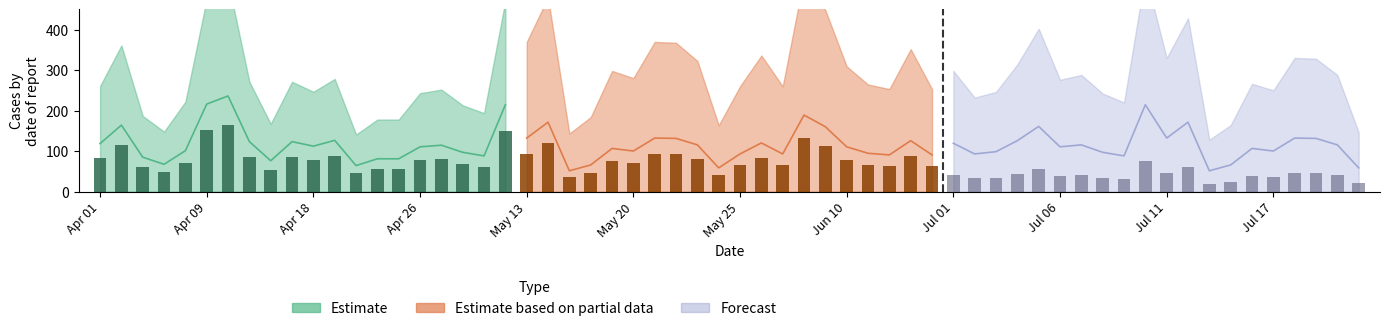

Reading left to right, transcribe all the data shown in this chart.

Estimate: 118.4	164.0	84.8	67.2	100.8	216.0	236.0	123.2	76.0	123.2	112.0	126.4	64.0	80.8	80.8	110.4	114.4	96.8	88.0	214.4
Estimate based on partial data: 132.0	171.2	51.2	65.6	106.4	100.0	132.0	131.2	115.2	58.4	92.8	120.0	92.8	188.8	160.0	110.4	94.4	90.4	125.6	90.4
Forecast: 119.2	92.8	98.4	125.6	160.8	110.4	115.2	96.8	88.0	214.4	132.0	171.2	51.2	65.6	106.4	100.0	132.0	131.2	115.2	58.4